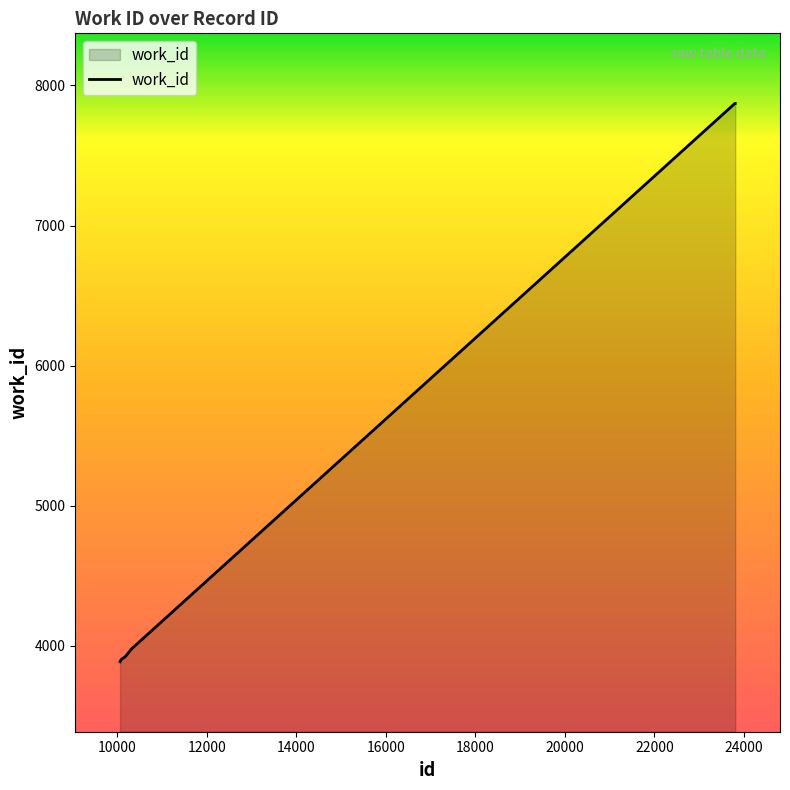

What is the maximum value shown in the chart?

7872